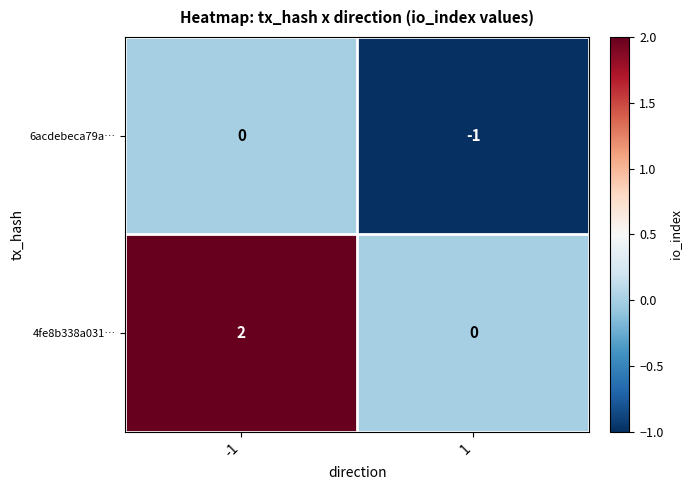

Which series has the widest spread of values?

4fe8b338a031…